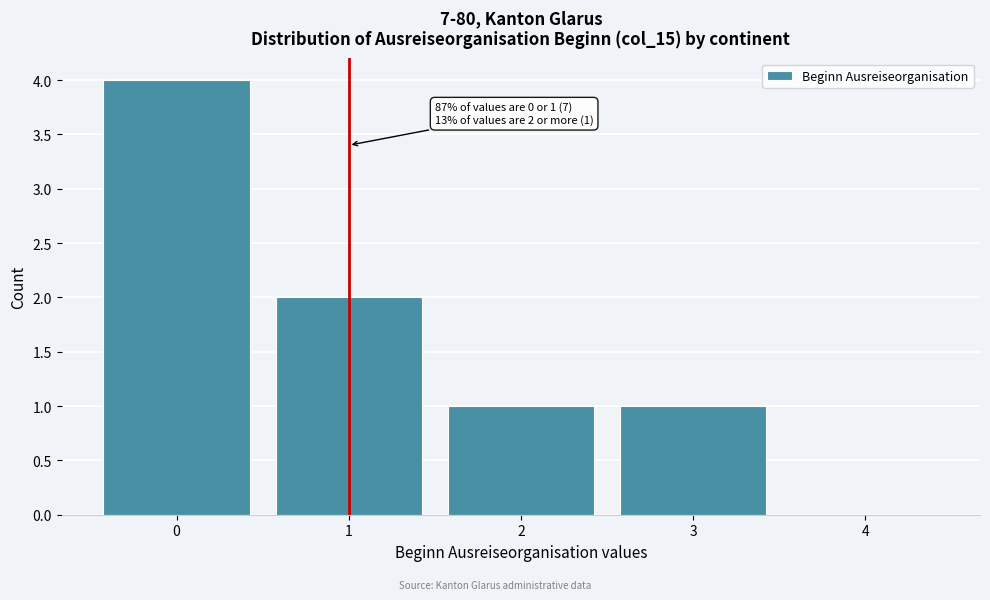

Which range on the x-axis has the tallest bar?

-0.5 to 0.5